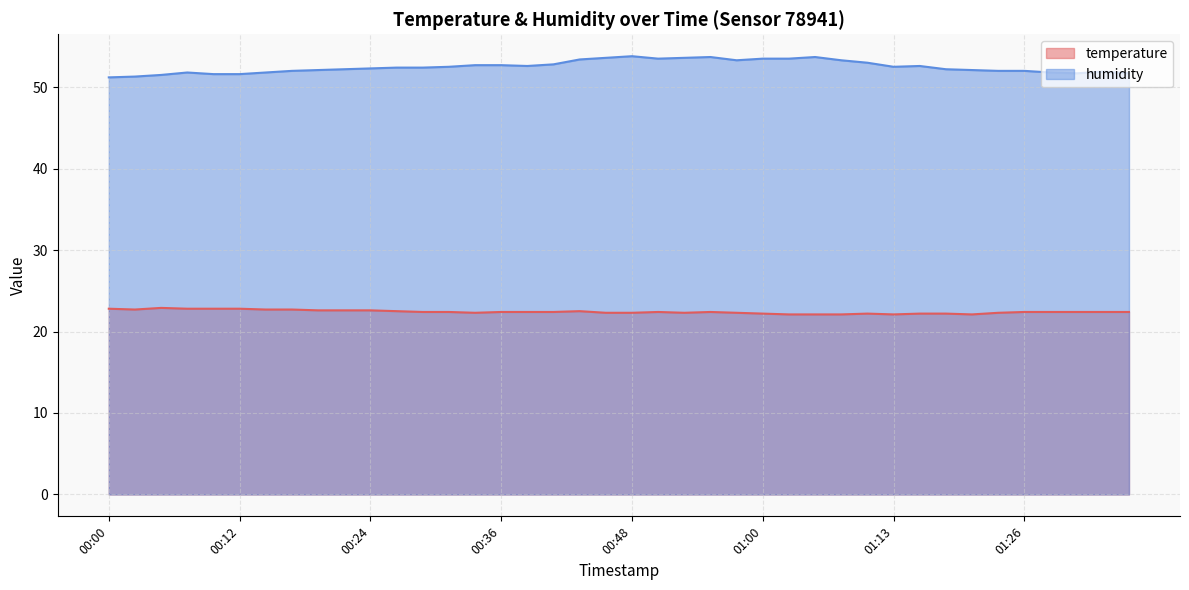

What is the label of the 33rd point from the right?

00:17